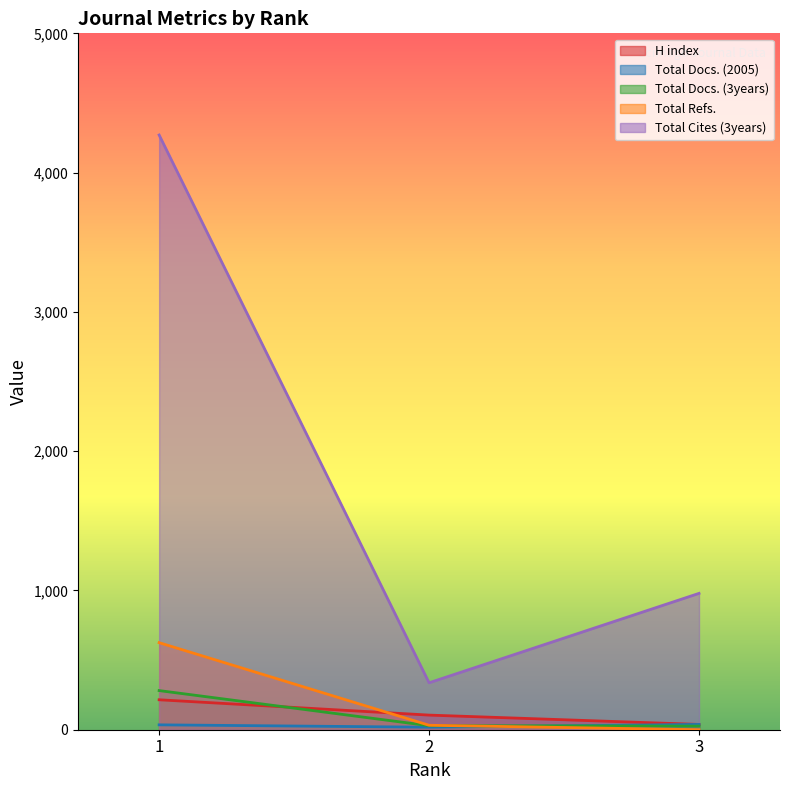

What is the spread (max minus min) of values at 3?

979